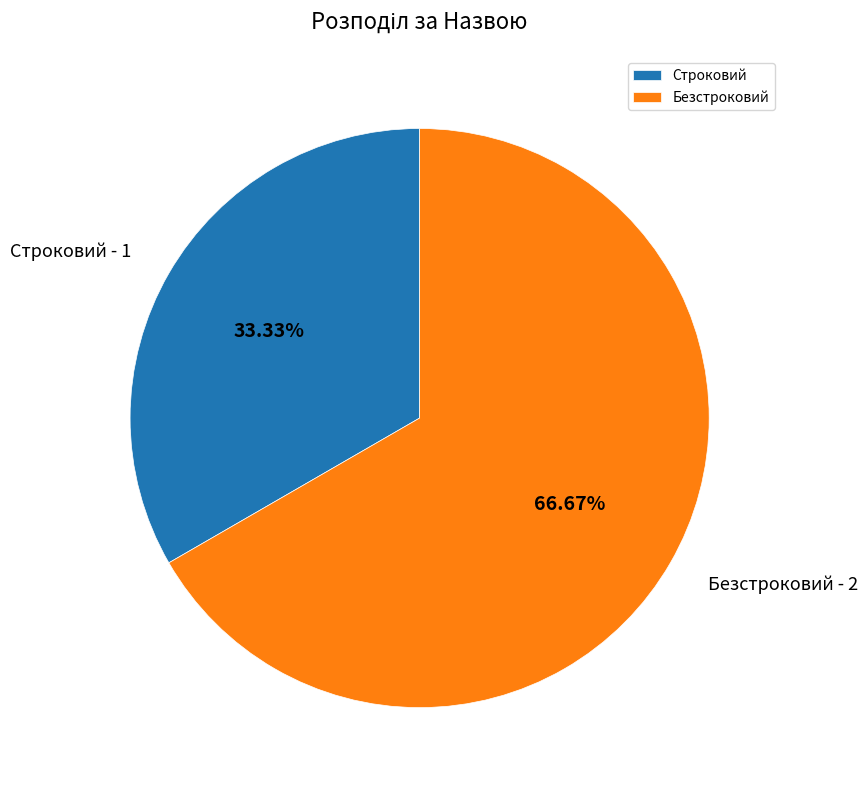

Which slice is the largest?

Безстроковий